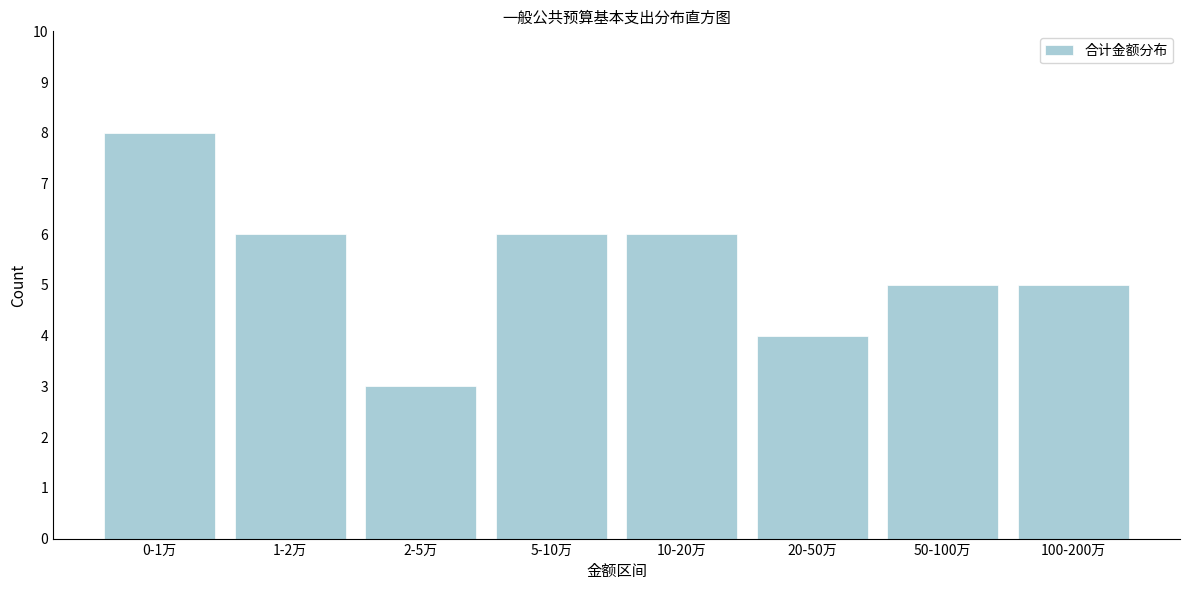

Reading right to left, what are all the values shown in this chart?

100-200万=5	50-100万=5	20-50万=4	10-20万=6	5-10万=6	2-5万=3	1-2万=6	0-1万=8